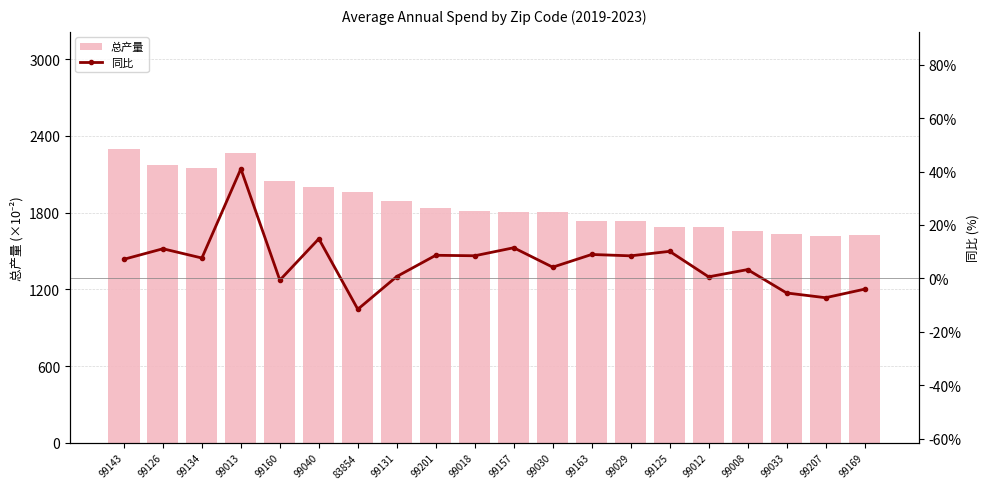

At which category is the sum across all series the highest?

99013